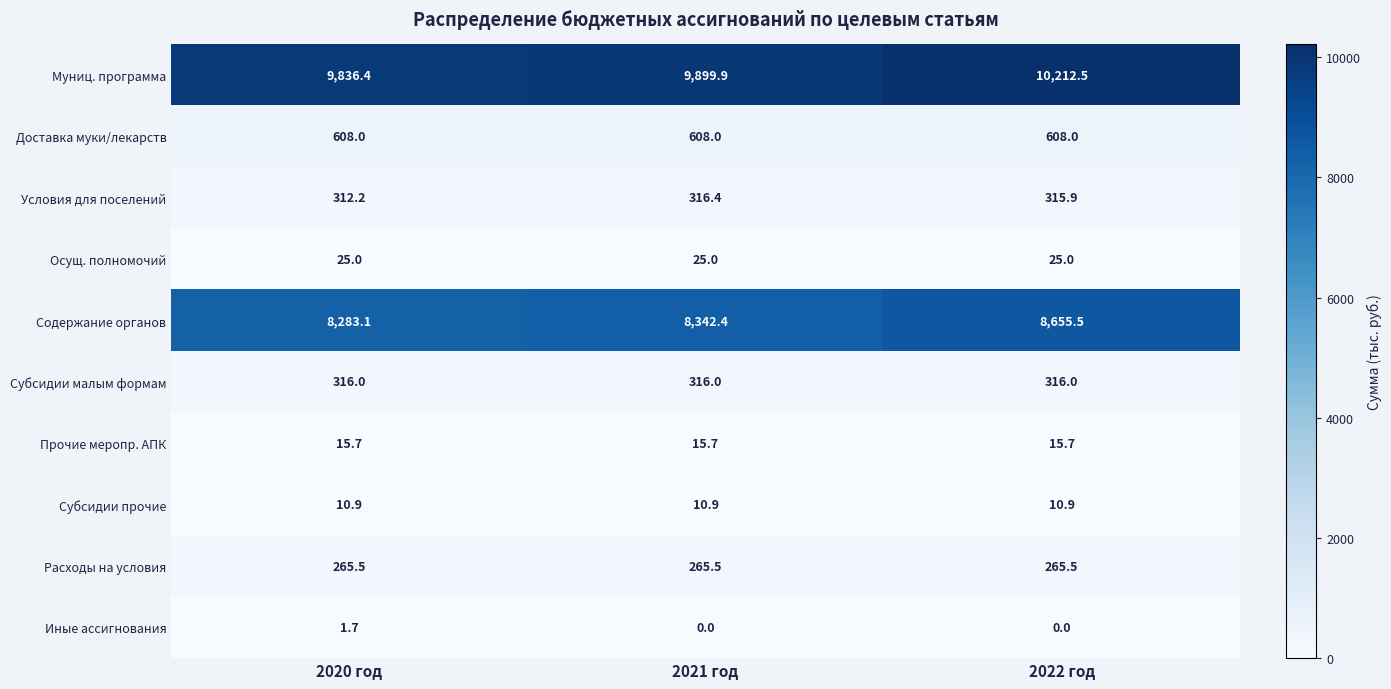

What is the lowest value of the Расходы на условия series?

265.5